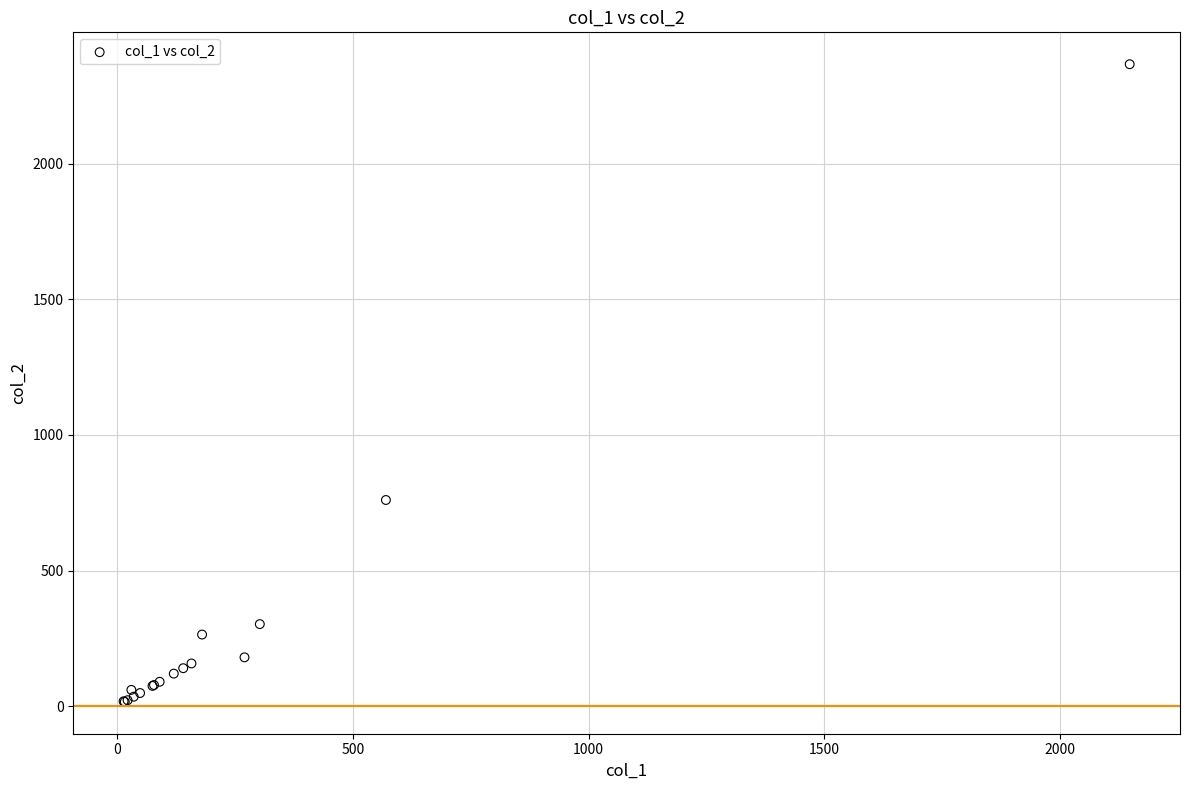

What Y value in the scatter plot is closest to 1191?

760.0